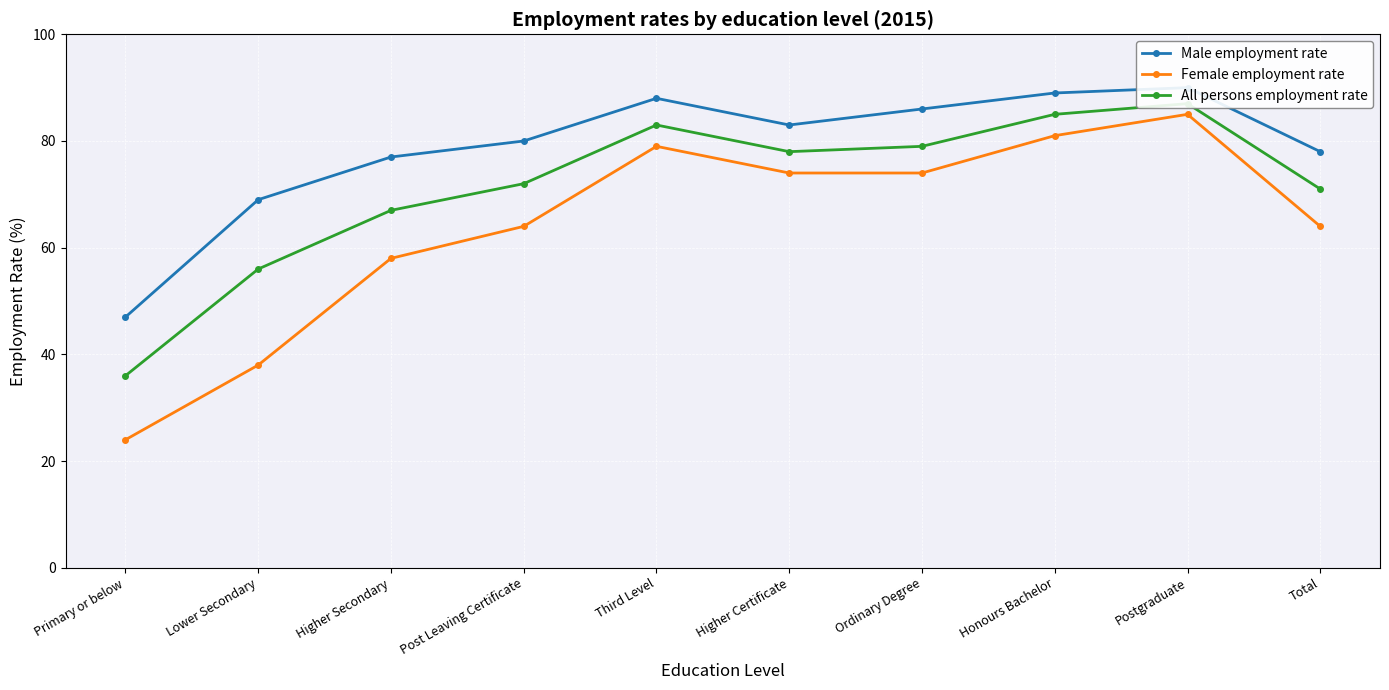

The value of All persons employment rate at Lower Secondary is 98. True or false?

False